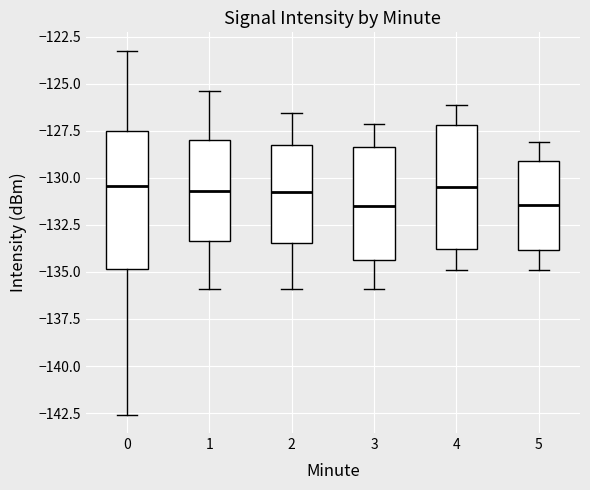

Where does the lower whisker of the box at x = 1 end on the y-axis? The values are not printed on the chart, so give them approximately, as read against the axis.

-136.0